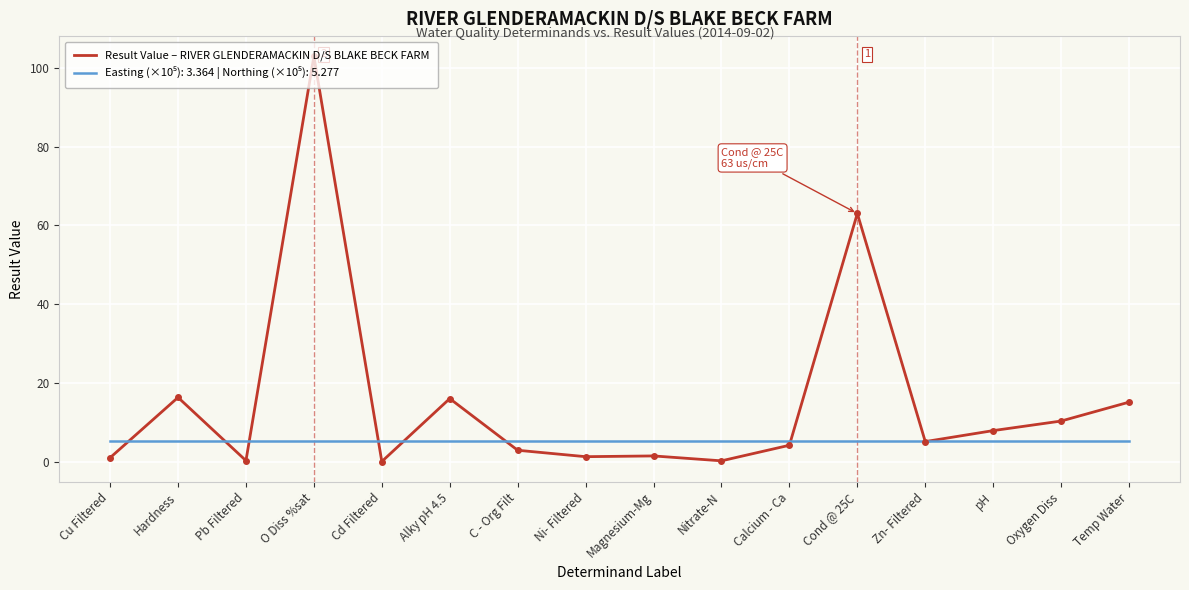

Which series has the widest spread of values?

Result Value – RIVER GLENDERAMACKIN D/S BLAKE BECK FARM